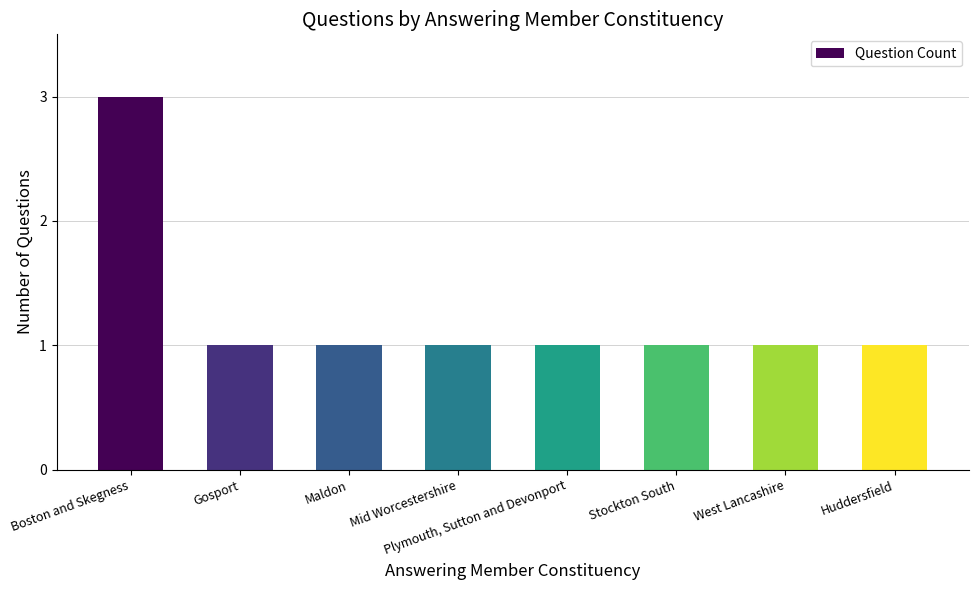

Which category has the highest value across all series?

Boston and Skegness